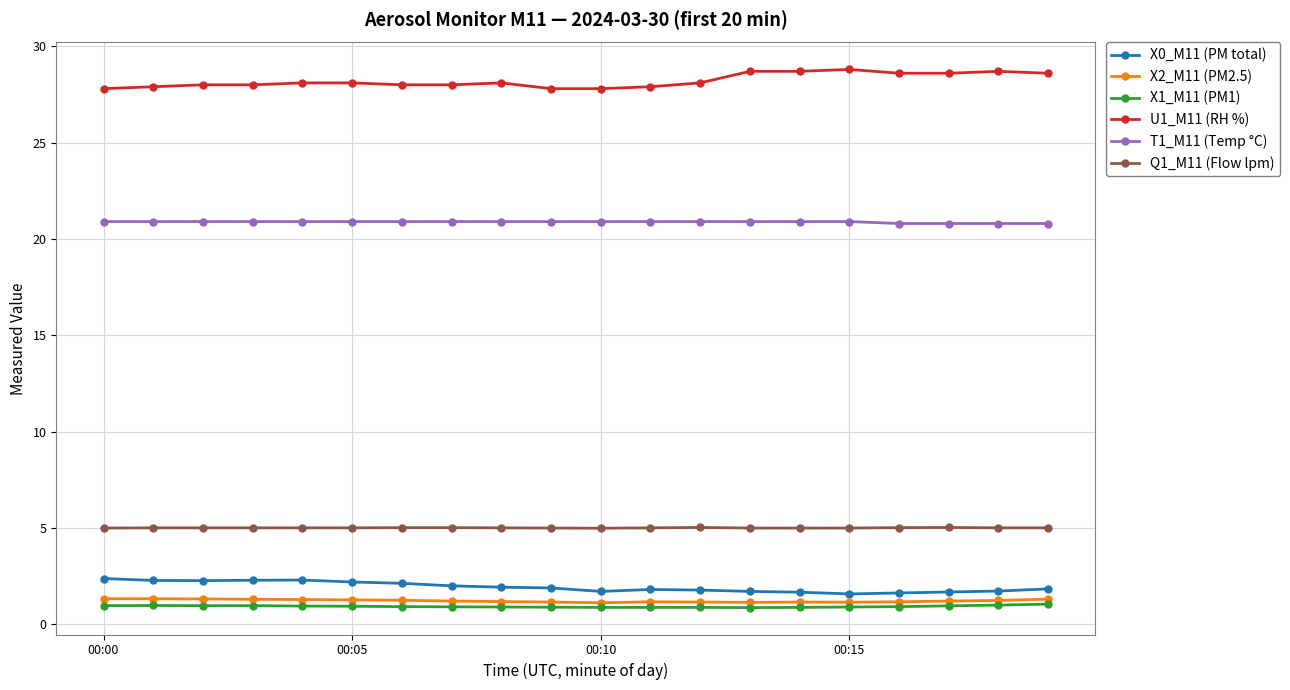

Which series has the largest total across all categories?

U1_M11 (RH %)